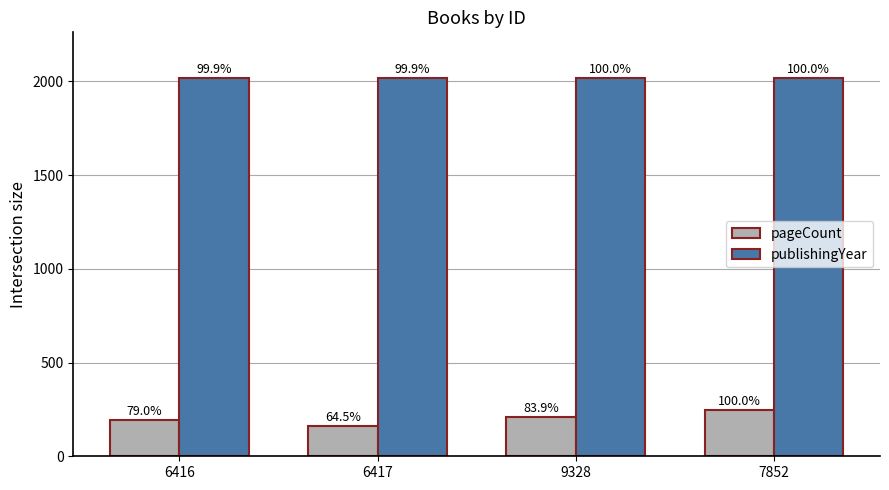

At which category is the sum across all series the highest?

7852